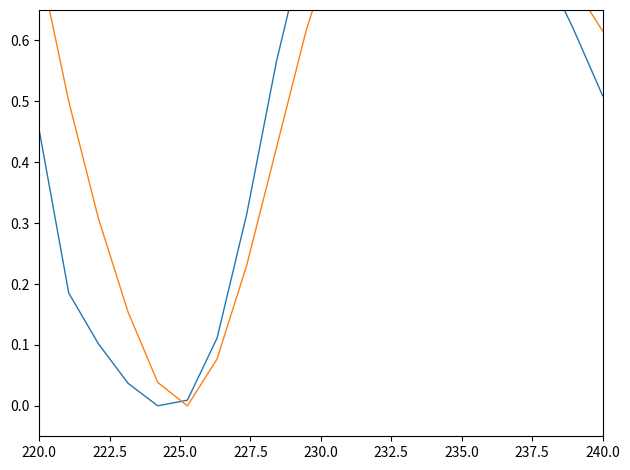

Reading right to left, what are all the values shown in this chart?

humidity: 0.5	0.6	0.7	0.8	0.9	0.9	1.0	1.0	1.0	0.9	0.8	0.6	0.3	0.1	0.0	0.0	0.0	0.1	0.2	0.5
temperature: 0.6	0.7	0.8	0.8	0.9	1.0	1.0	1.0	0.9	0.8	0.6	0.4	0.2	0.1	0.0	0.0	0.2	0.3	0.5	0.7